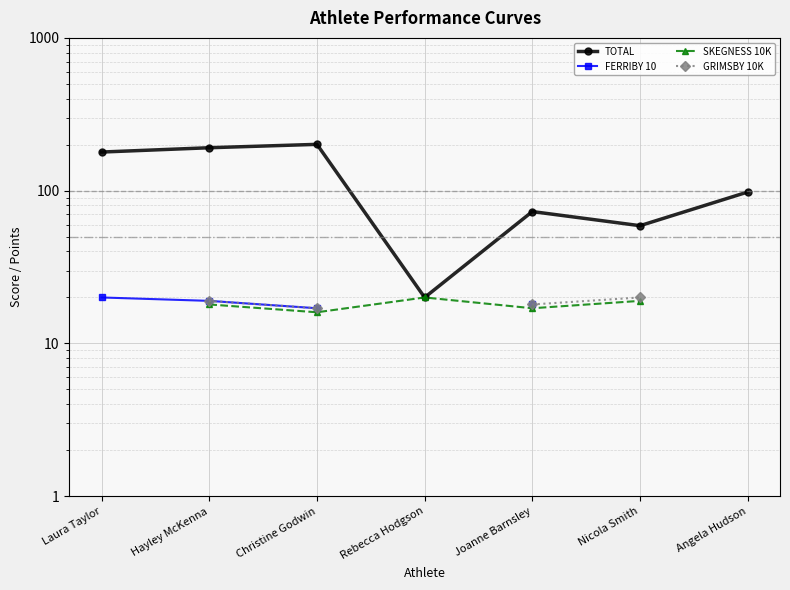

What is the greatest value displayed?

201.0